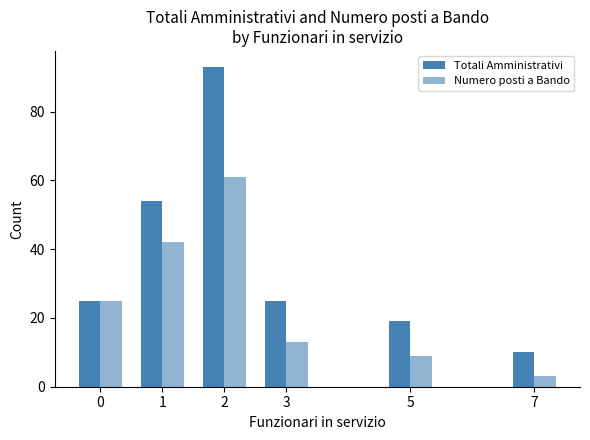

How many data points does each series have?

6